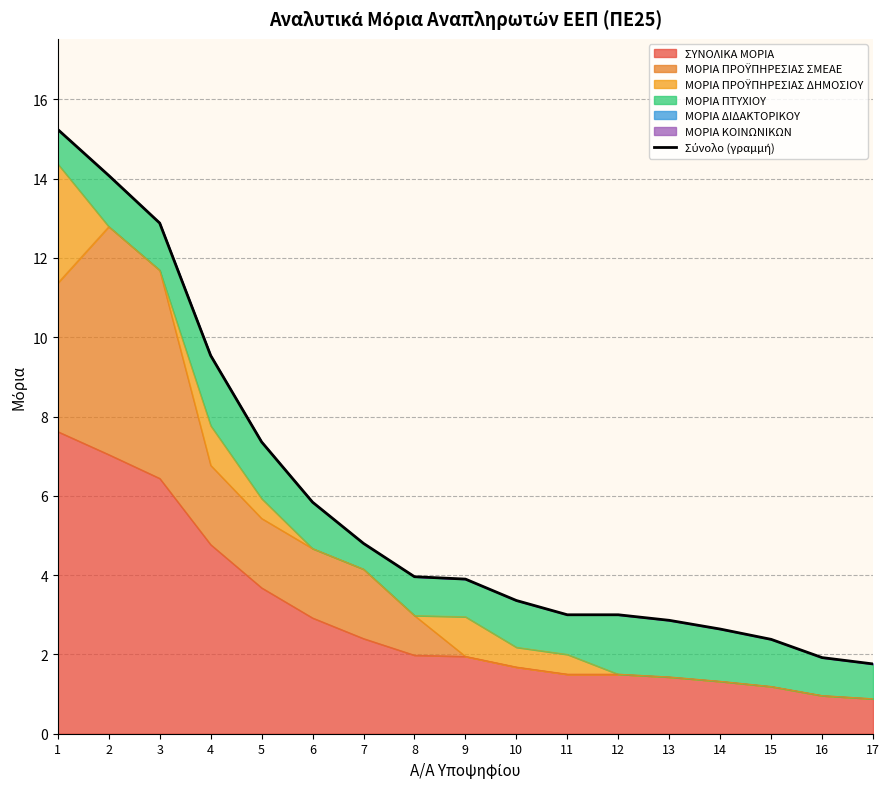

What is the difference between the maximum and minimum values?

13.5